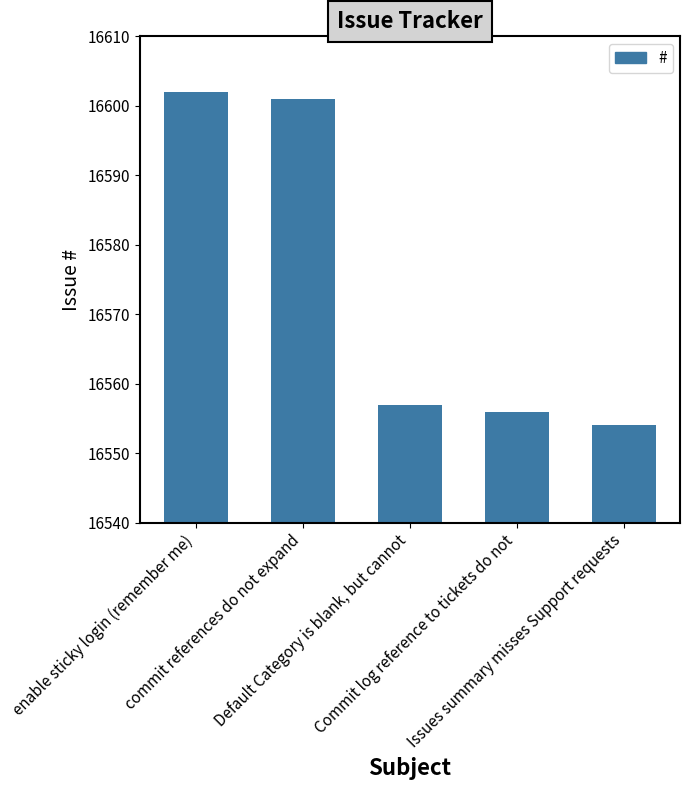

The chart shows a value of 16554 at Issues summary misses Support requests. True or false?

True